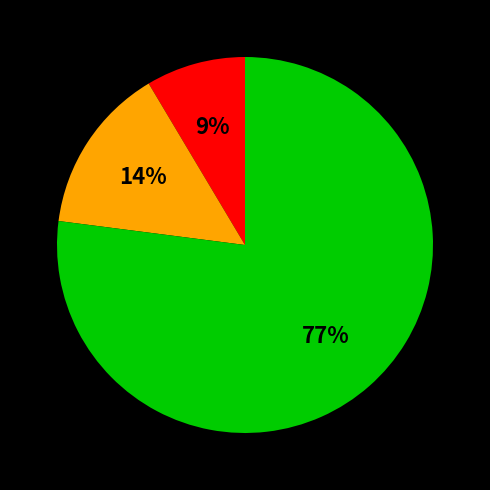

Is there any slice that represents more than half of the pie?

Yes